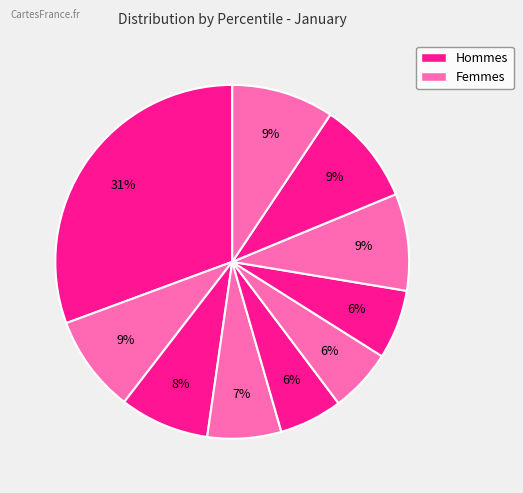

Count the number of slices in the pie.

10